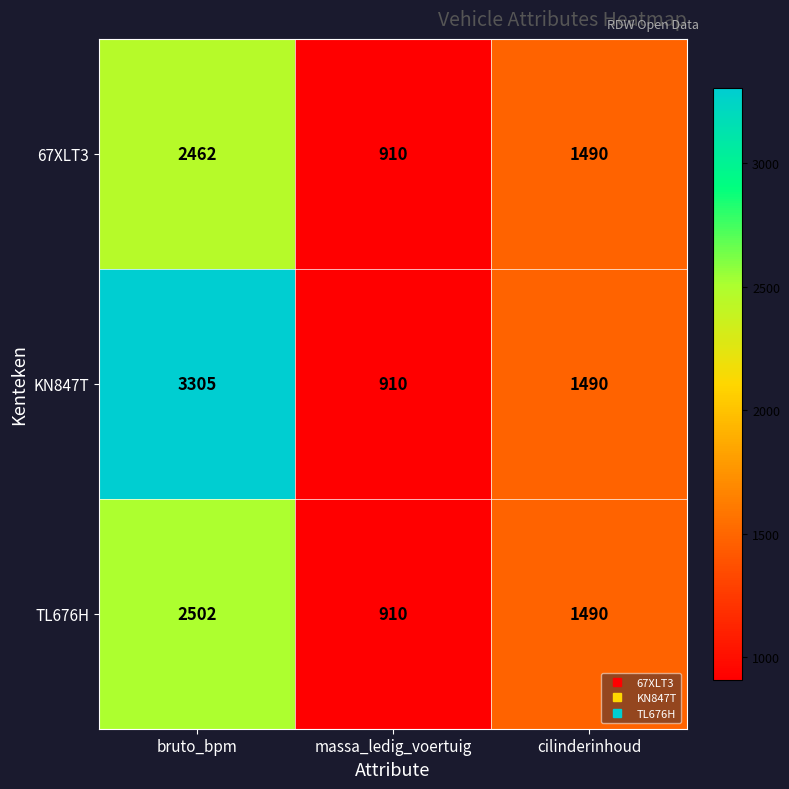

At which label does 67XLT3 first exceed 1490?

bruto_bpm